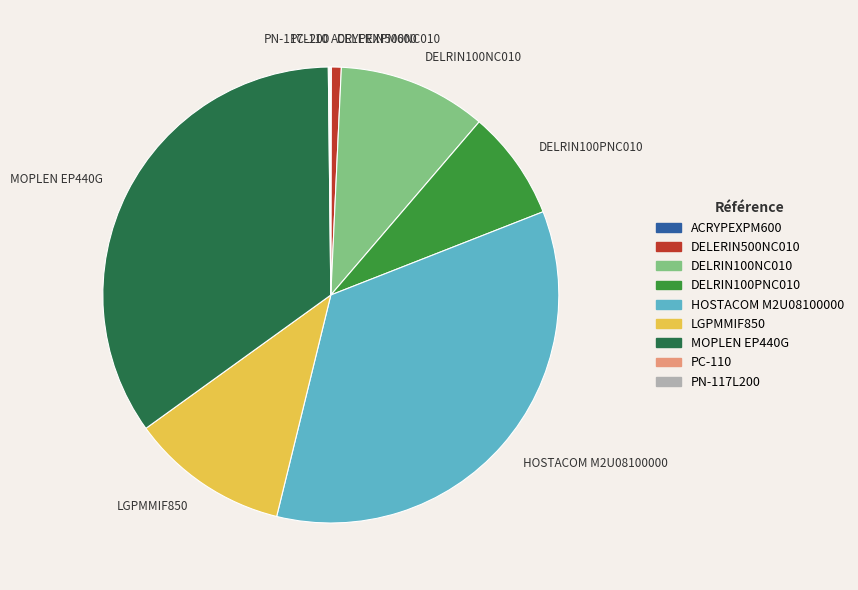

Combined, do LGPMMIF850 and MOPLEN EP440G account for over 50%?

No